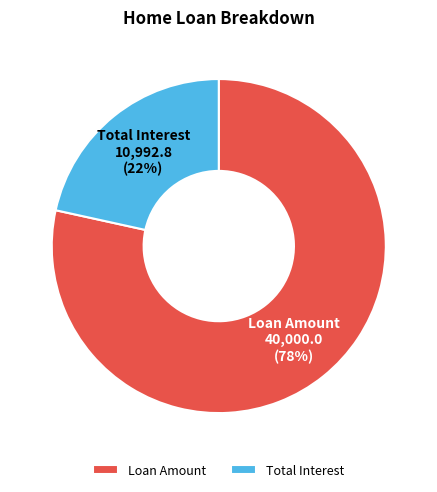

Rank the categories by value from lowest to highest.

Total Interest, Loan Amount